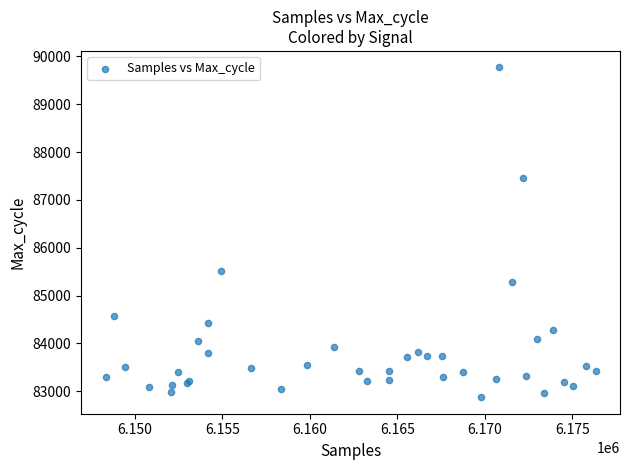

What Y value in the scatter plot is closest to 86322?

85503